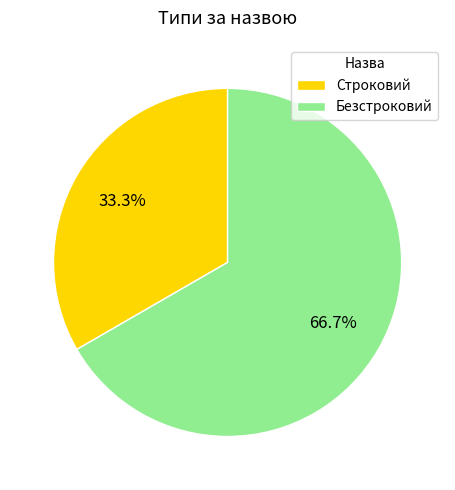

Do Строковий and Безстроковий together represent more than half of the pie?

Yes